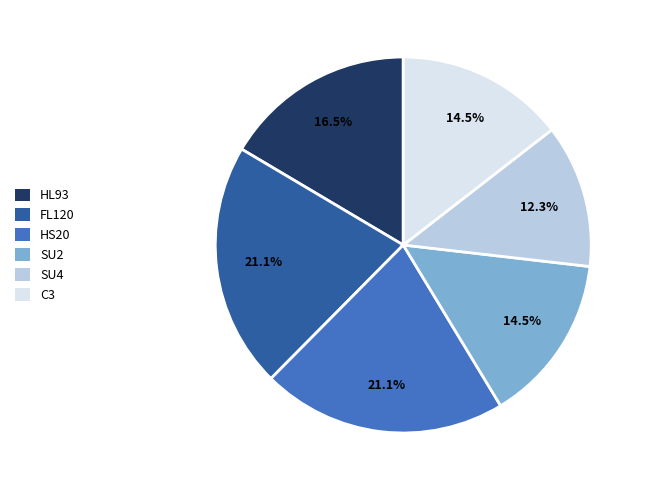

Which slice is the smallest?

SU4